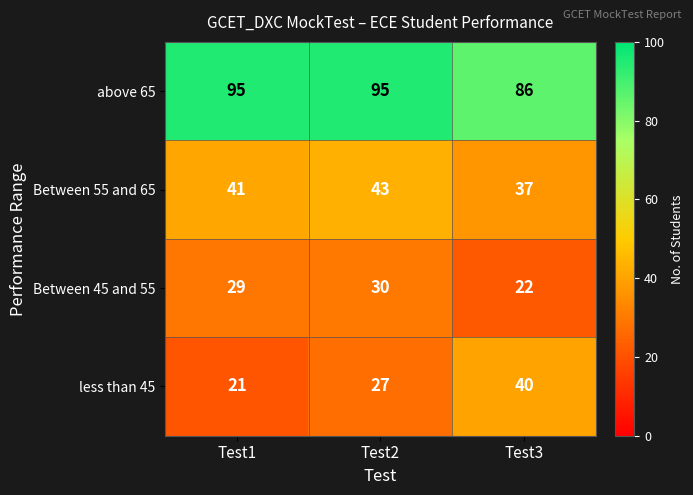

What is the difference between the second highest and minimum values in the Between 55 and 65 series?

4